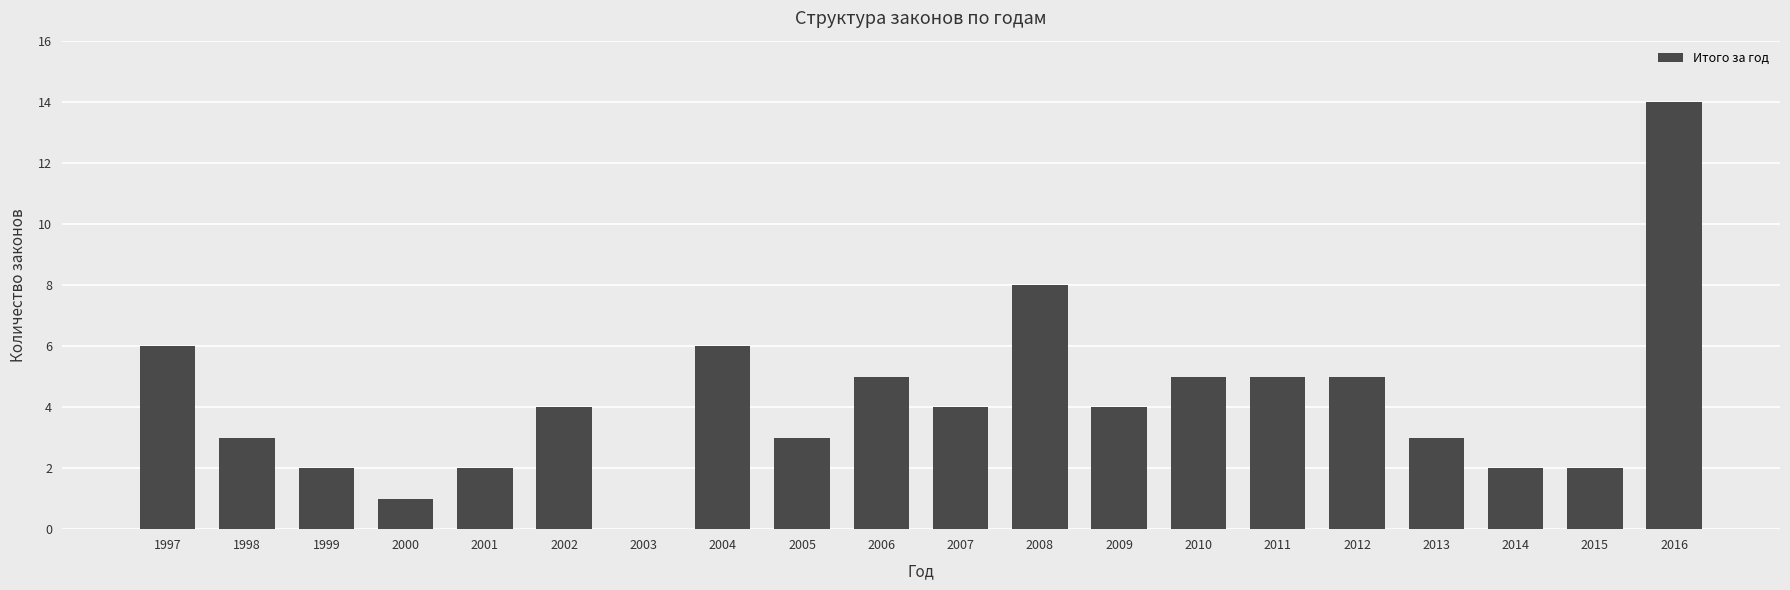

Are the bars grouped side by side (vs. stacked)?

No